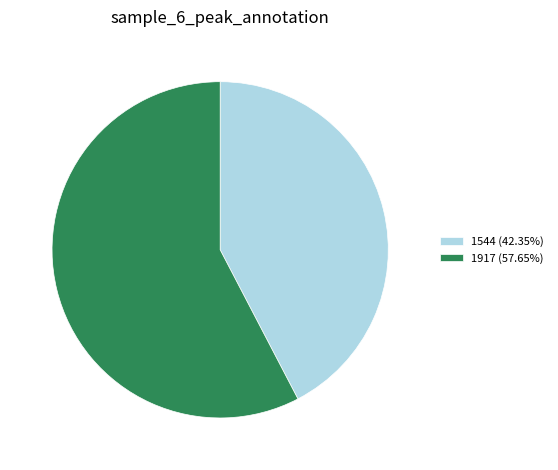

Is there a majority slice in this chart?

Yes